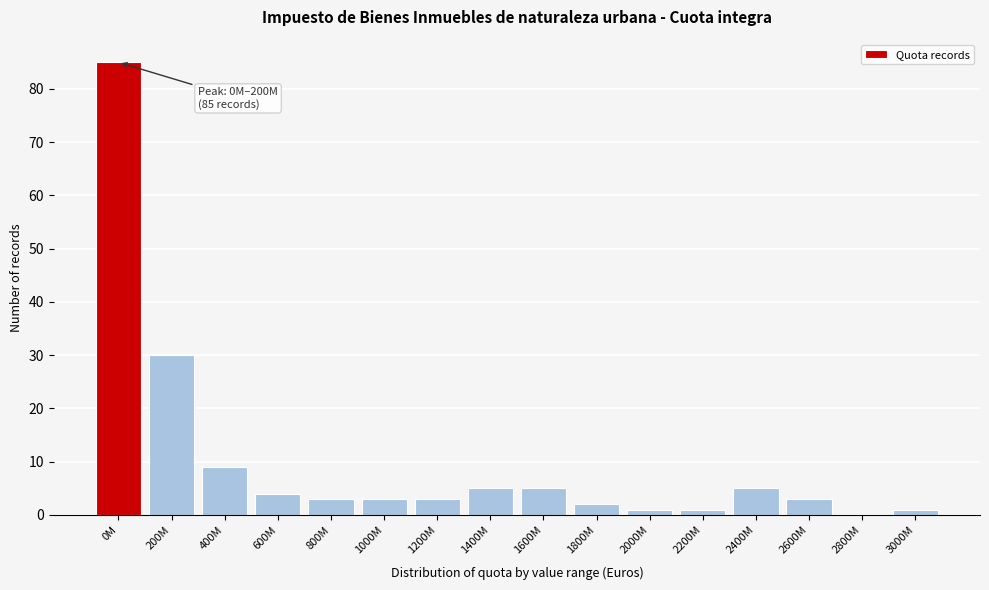

Reading left to right, list all the values displayed in this chart.

0M=85	200M=30	400M=9	600M=4	800M=3	1000M=3	1200M=3	1400M=5	1600M=5	1800M=2	2000M=1	2200M=1	2400M=5	2600M=3	2800M=0	3000M=1